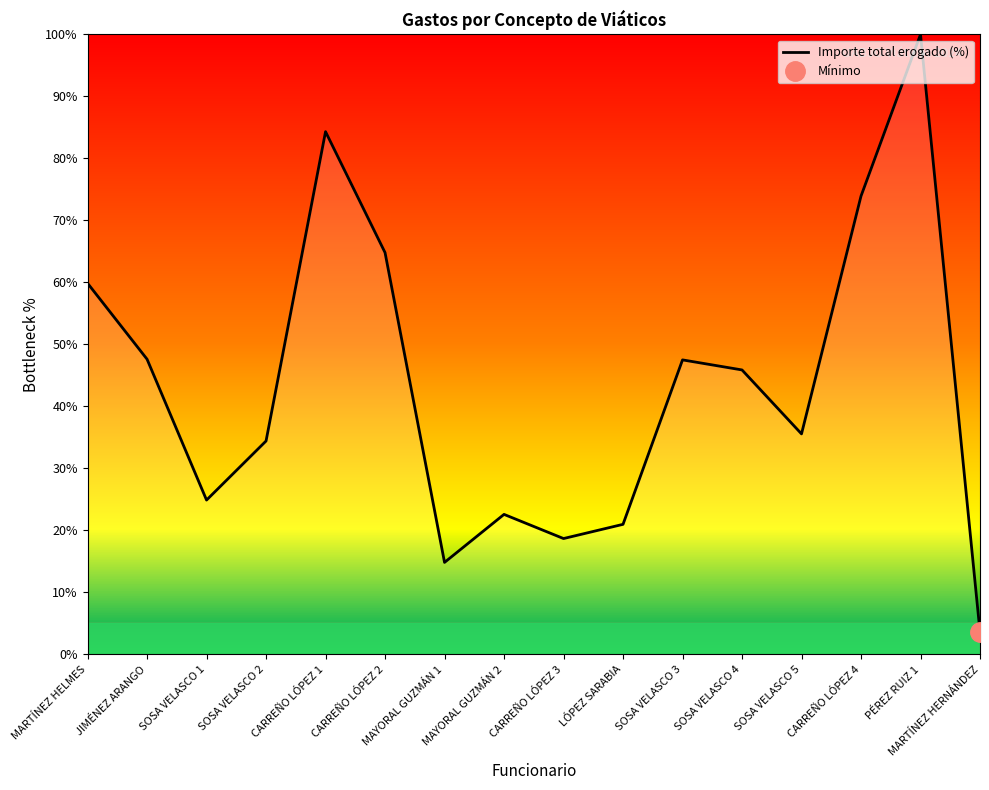

How many values are below 45?

8